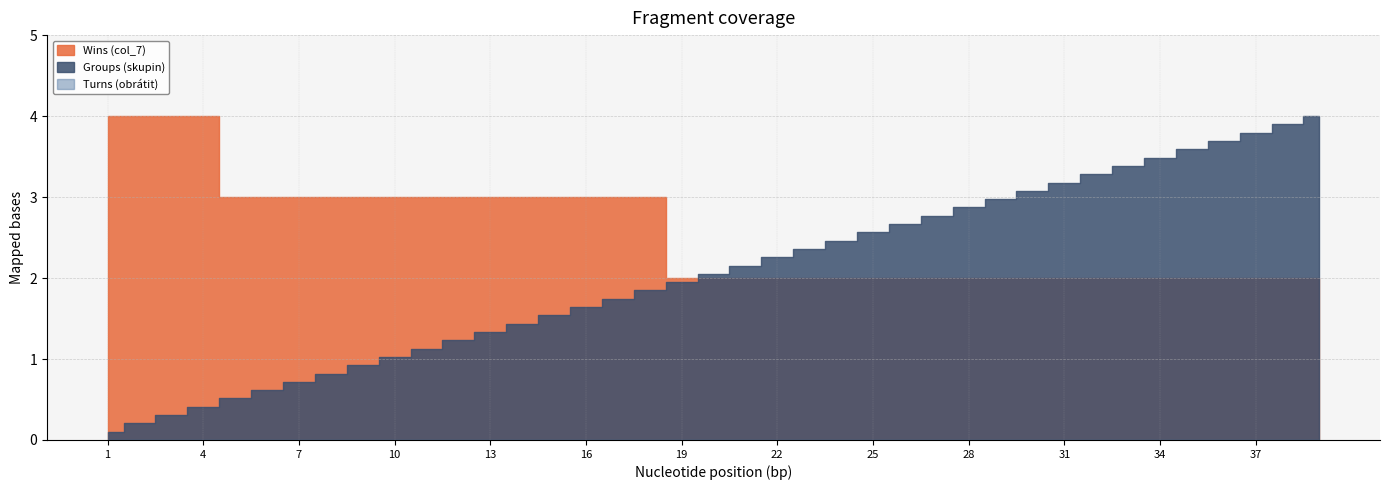

Which category has the lowest value in the Groups (skupin) series?

1